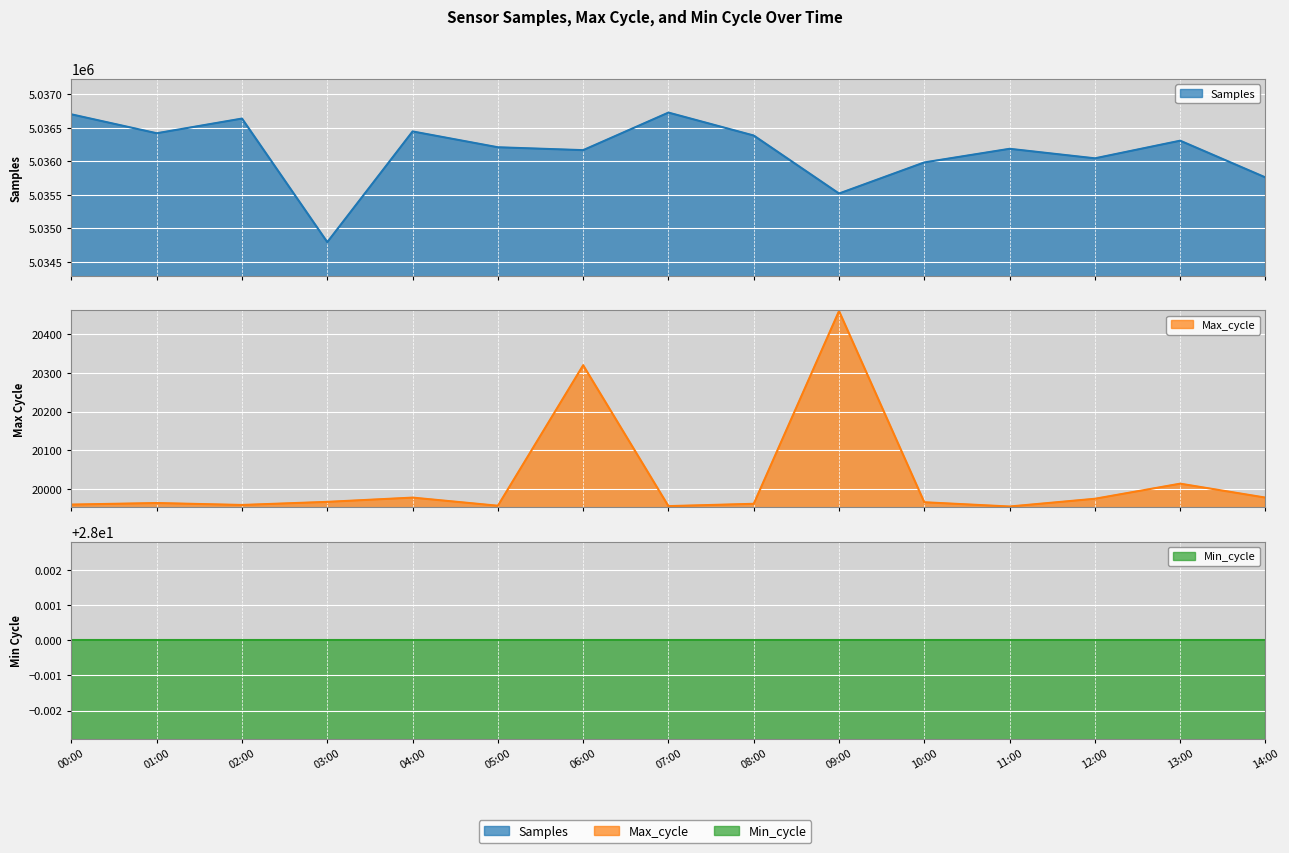

At which category is the sum across all series the highest?

07:00